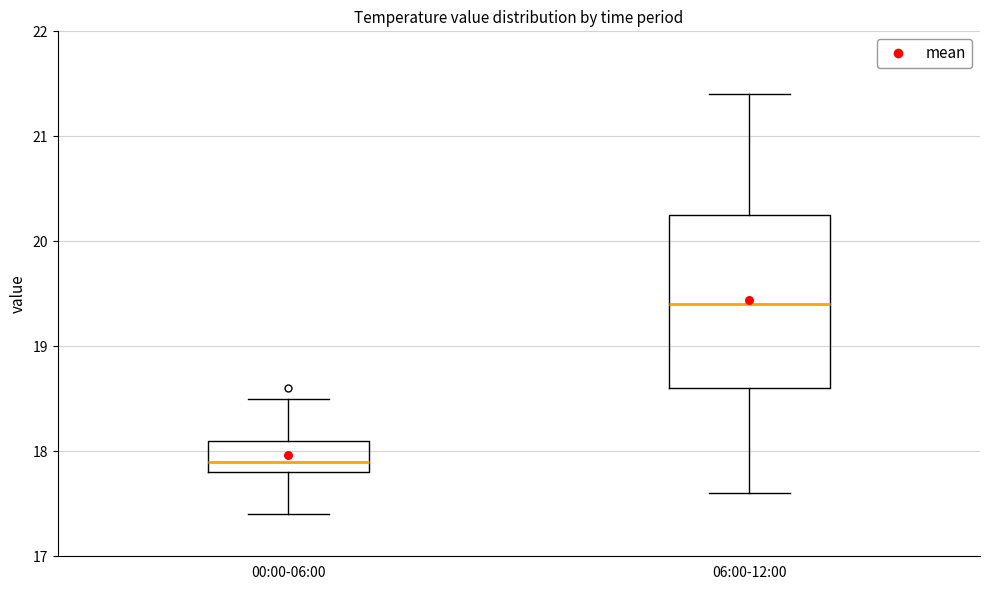

Comparing the boxes themselves (not the whiskers), which one is the tallest?

06:00-12:00